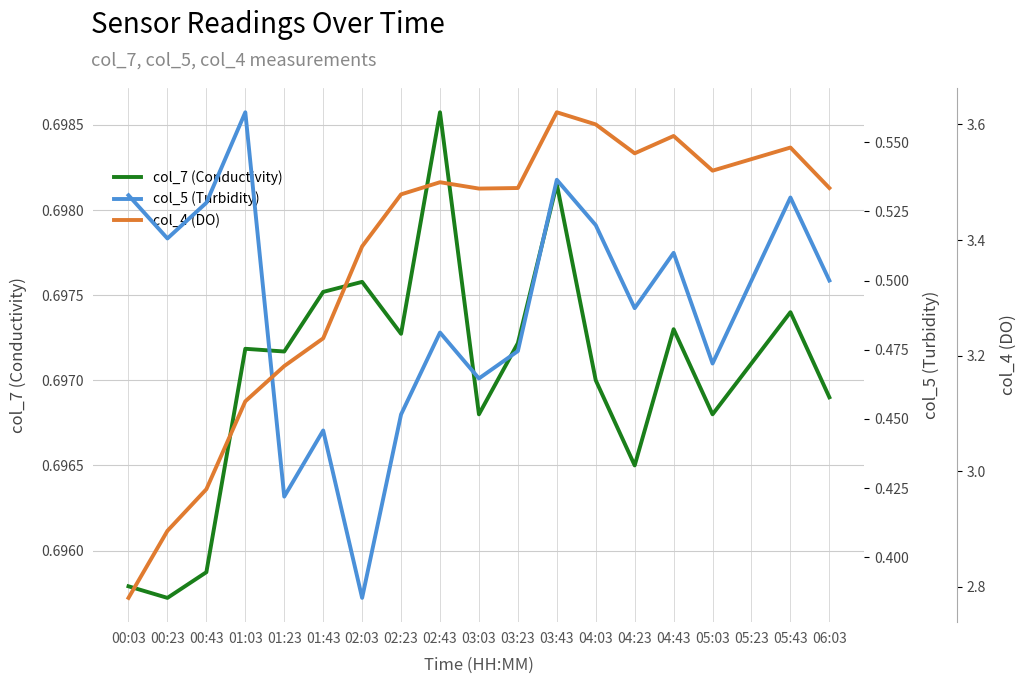

List the labels in order of col_7 (Conductivity) value, largest first.

02:43, 03:43, 02:03, 01:43, 05:43, 04:43, 02:23, 03:23, 01:03, 01:23, 05:23, 04:03, 06:03, 03:03, 05:03, 04:23, 00:43, 00:03, 00:23